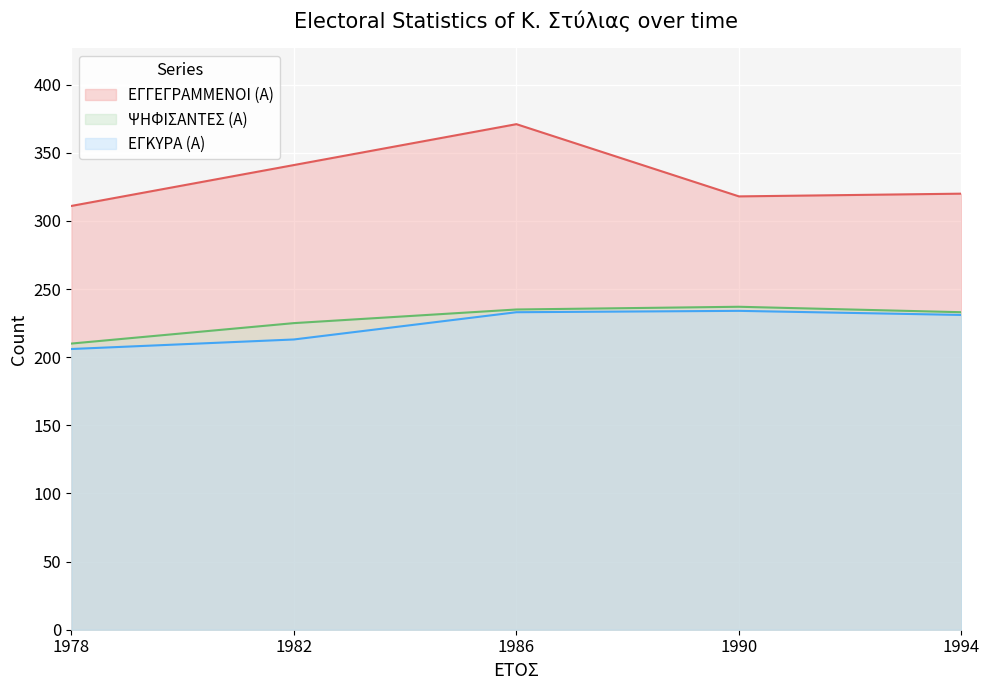

Between 1978 and 1986, which series saw the biggest shift?

ΕΓΓΕΓΡΑΜΜΕΝΟΙ (Α)